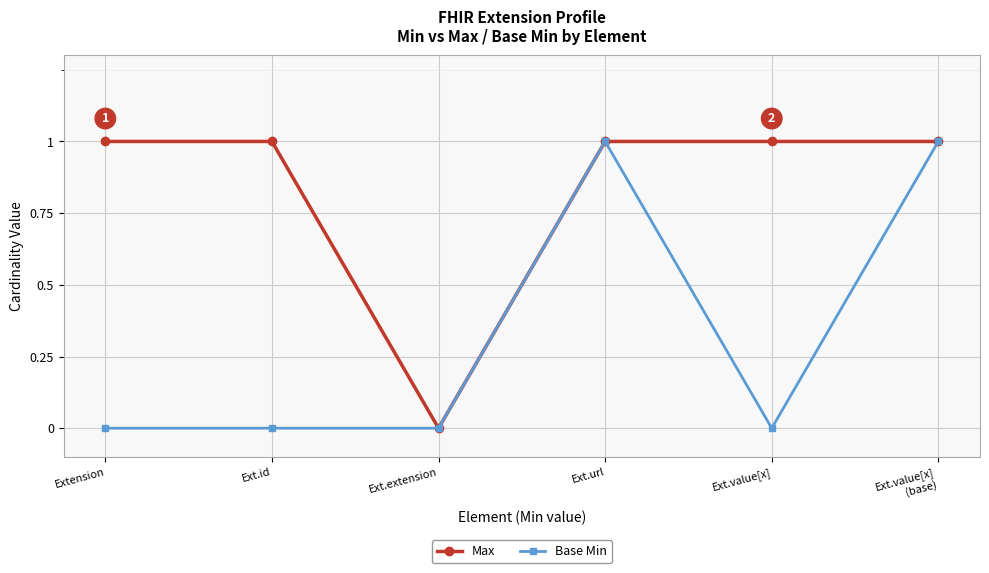

Where is the first local minimum for Max?

Ext.extension